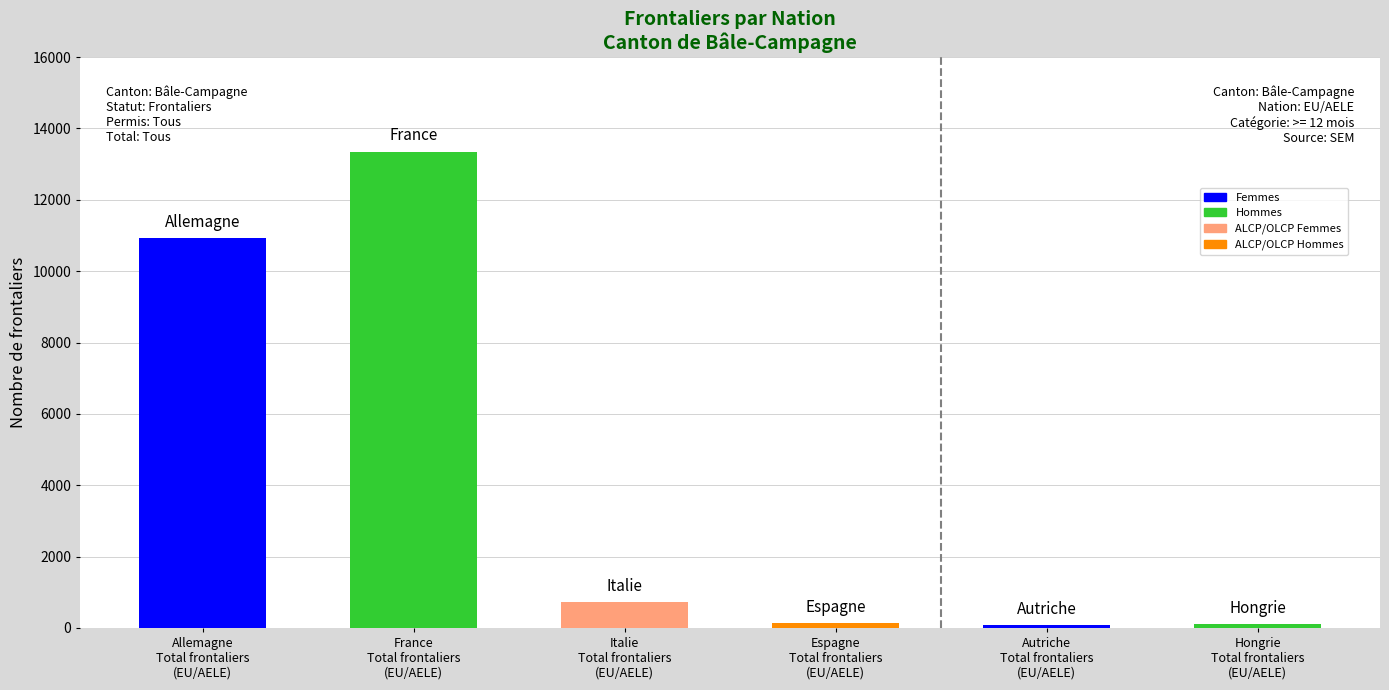

What is the greatest value displayed?

13352